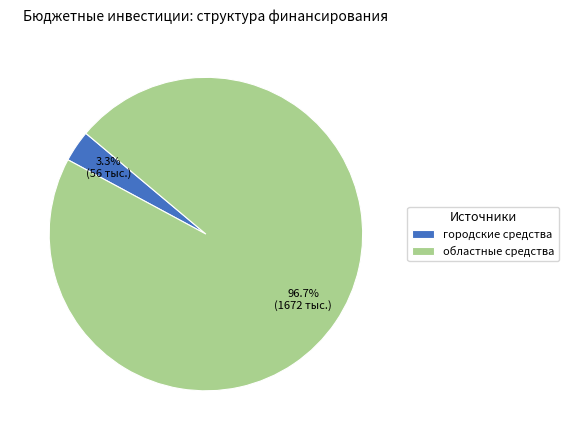

Do городские средства and областные средства together represent more than half of the pie?

Yes